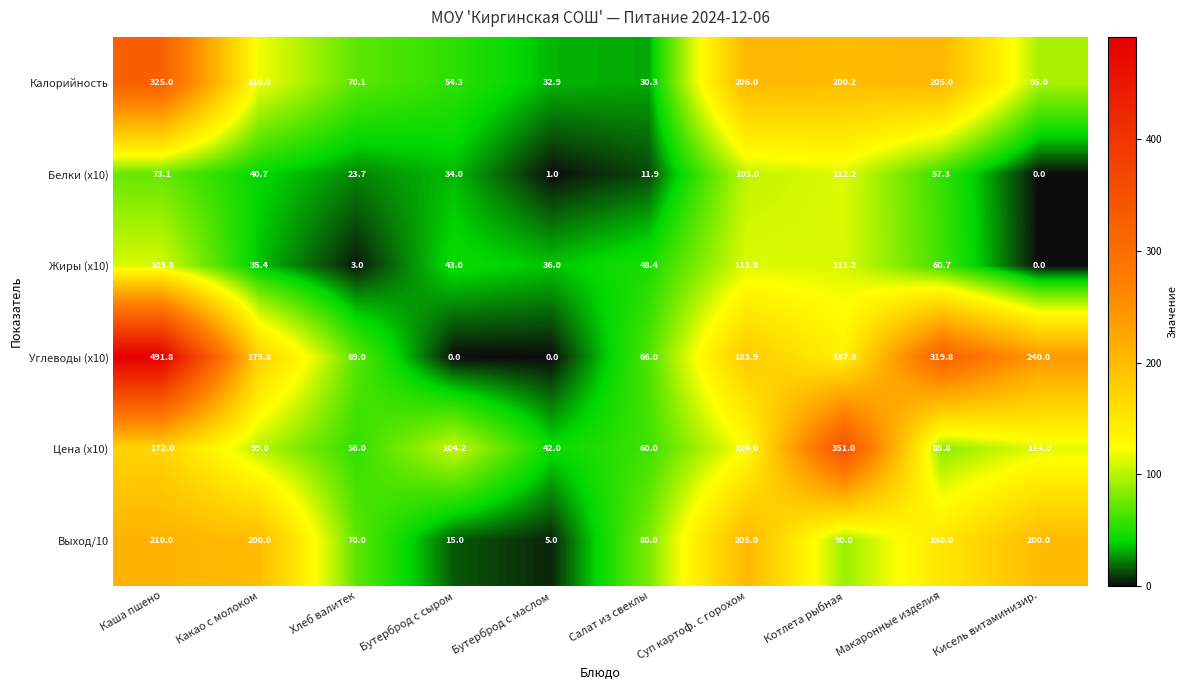

What is the total value across all series at Бутерброд с сыром?

250.5